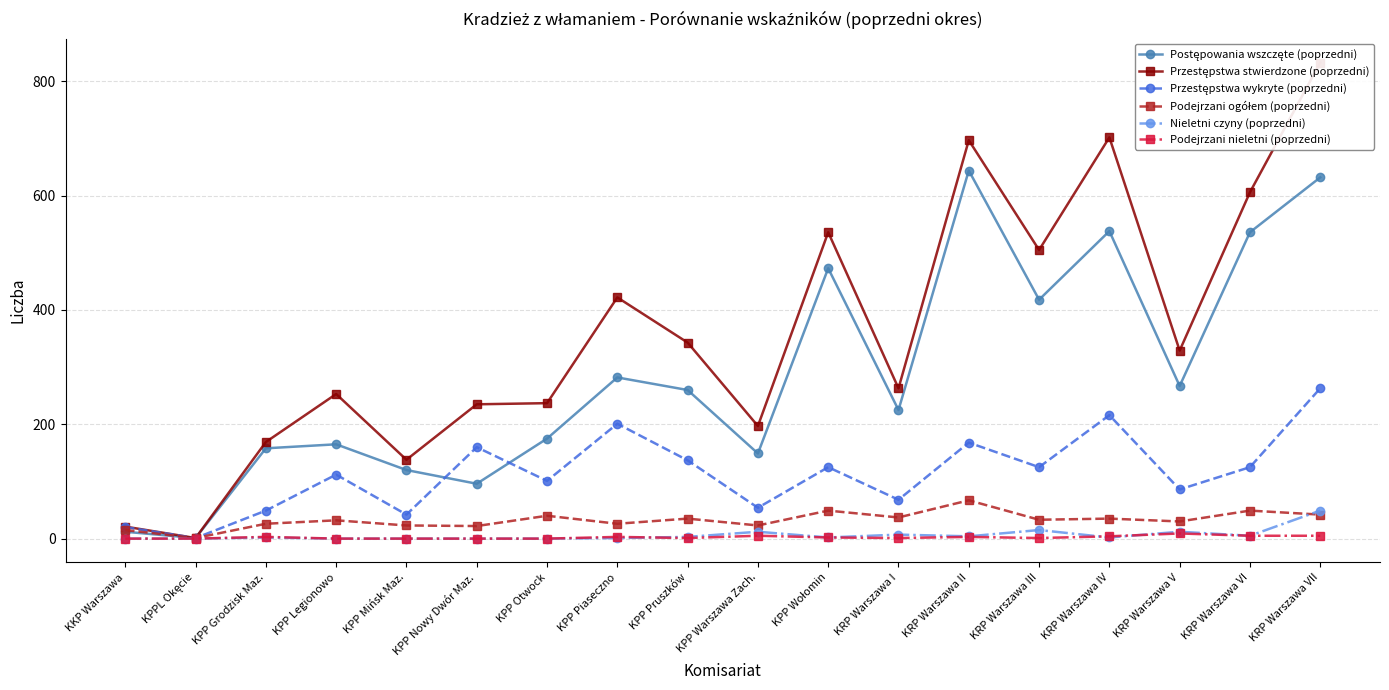

How many lines are shown in the chart?

6